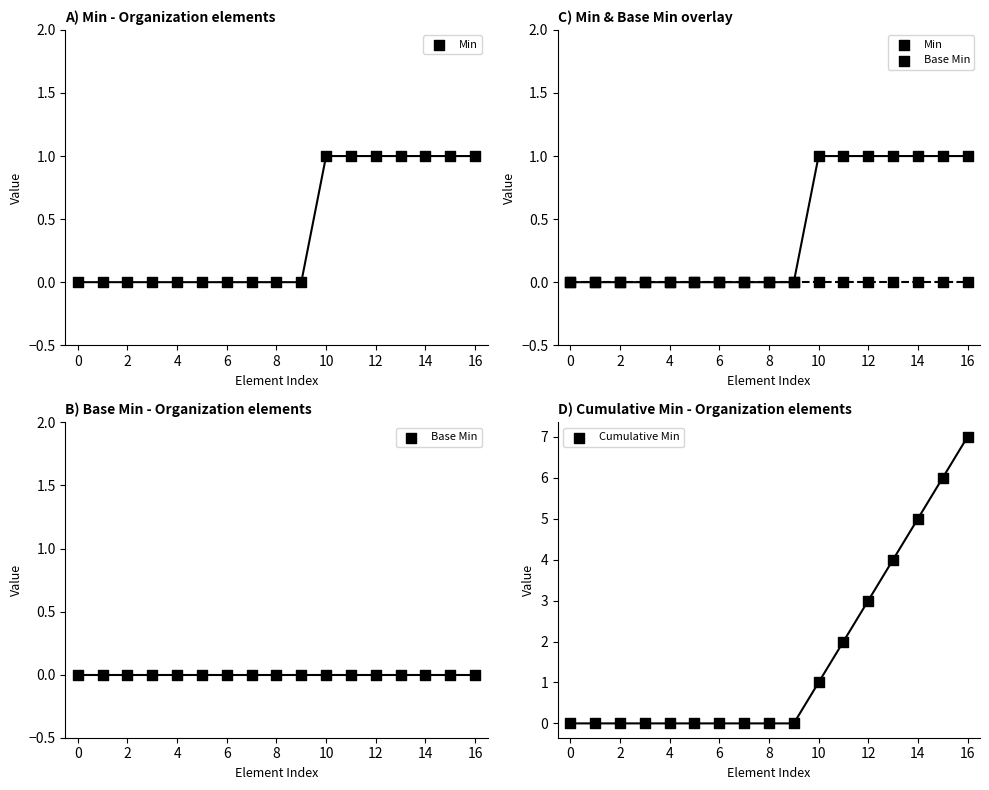

What are all the series names shown in the legend?

Min, Base Min, Cumulative Min